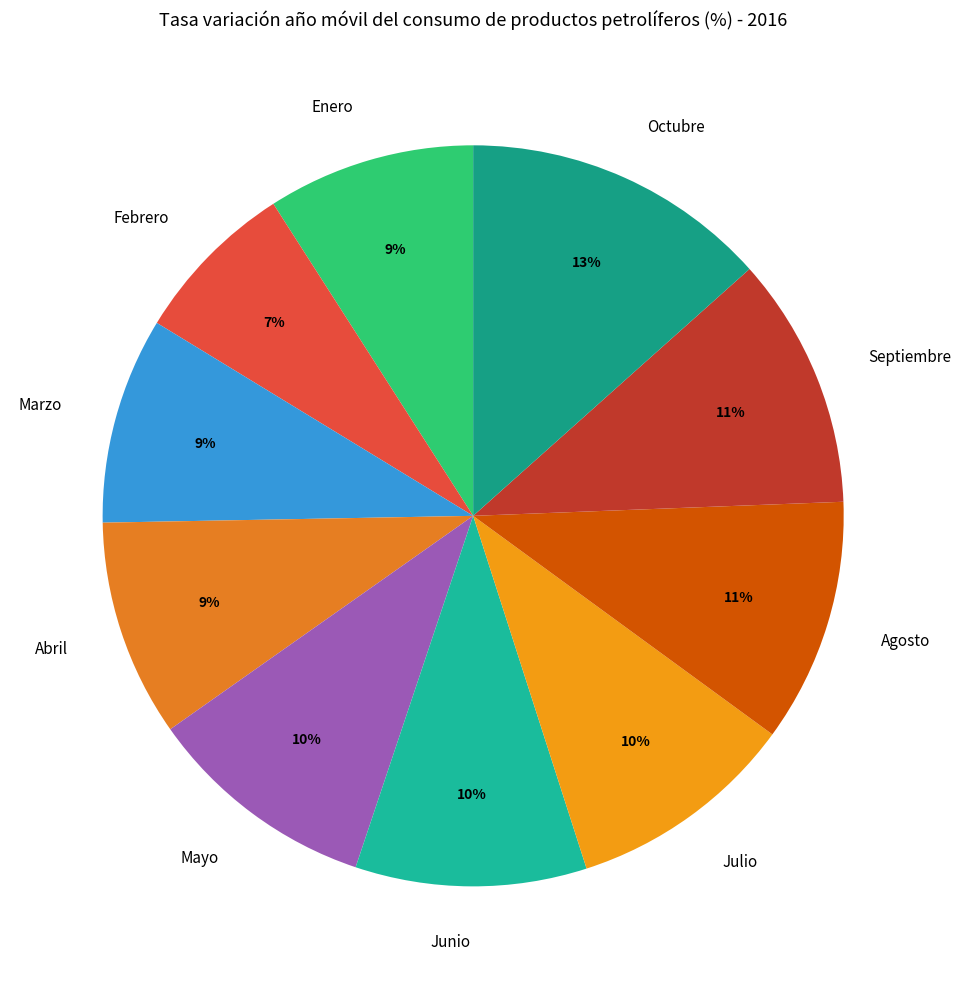

Is the sum of Febrero and Enero greater than half?

No